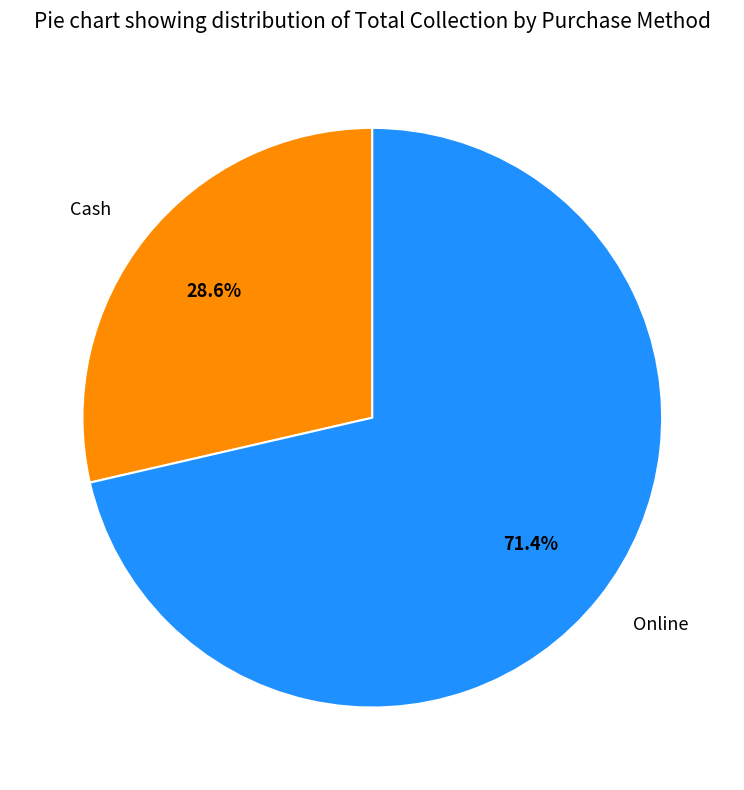

Which has a higher value, Cash or Online?

Online